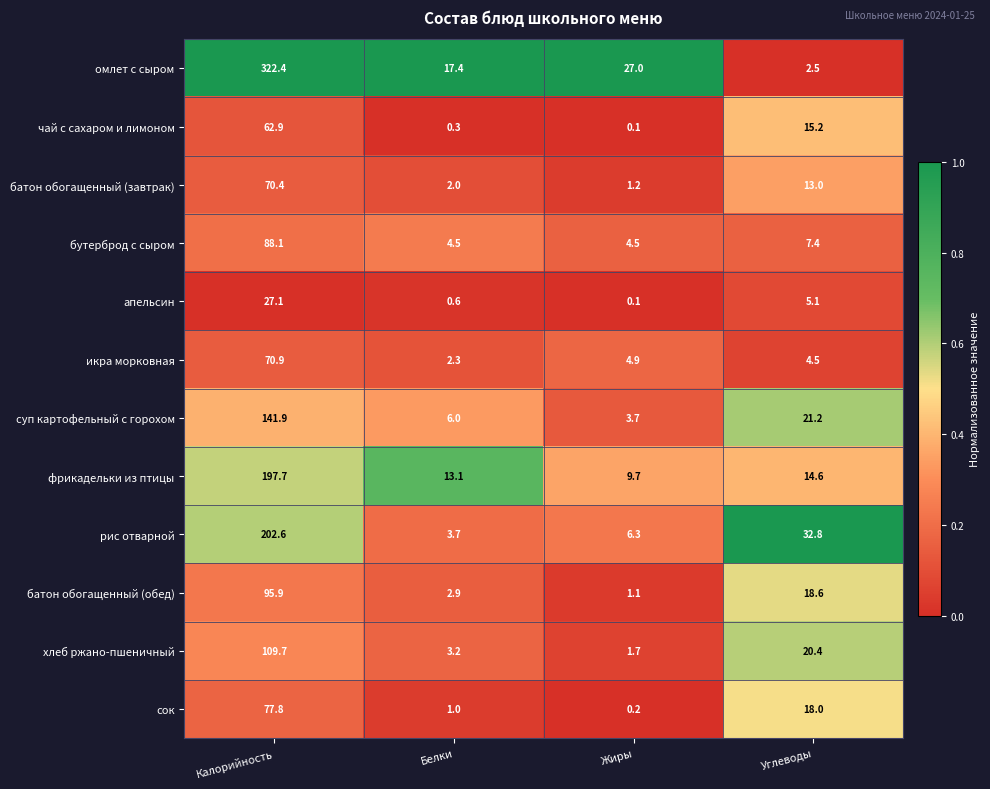

List the series in order of their peak value, lowest first.

апельсин, чай с сахаром и лимоном, батон обогащенный (завтрак), икра морковная, сок, бутерброд с сыром, батон обогащенный (обед), хлеб ржано-пшеничный, суп картофельный с горохом, фрикадельки из птицы, рис отварной, омлет с сыром